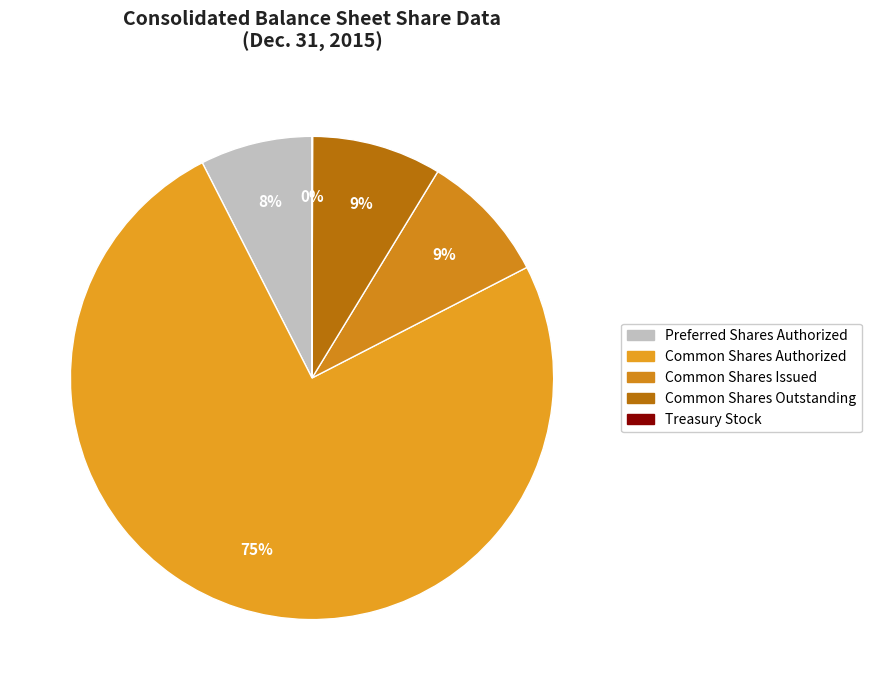

To the nearest percent, what is the difference between the largest and smallest slice percentages?

75%